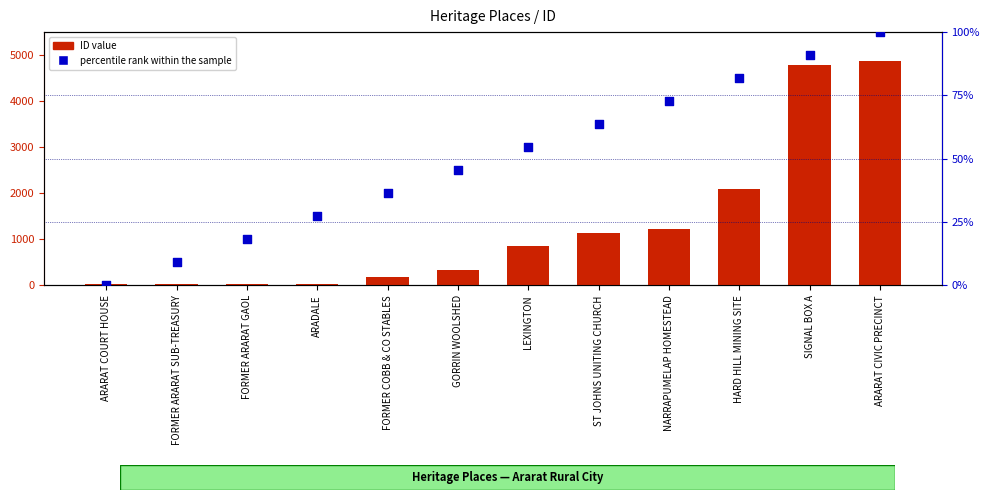

At how many categories does at least one series exceed 3311?

2